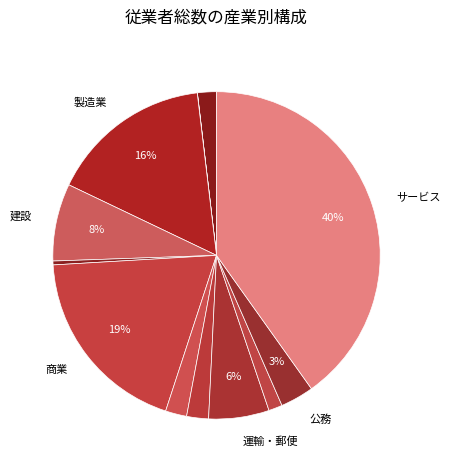

Does any single category account for the majority?

No